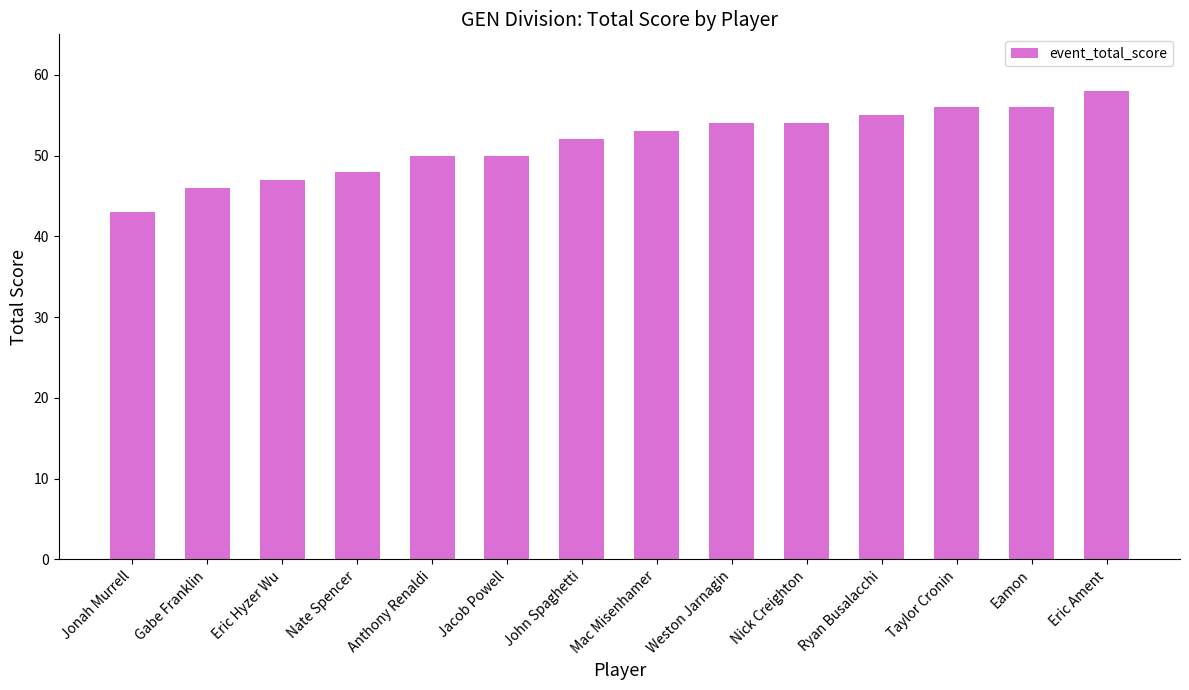

The chart shows a value of 53 at Mac Misenhamer. True or false?

True